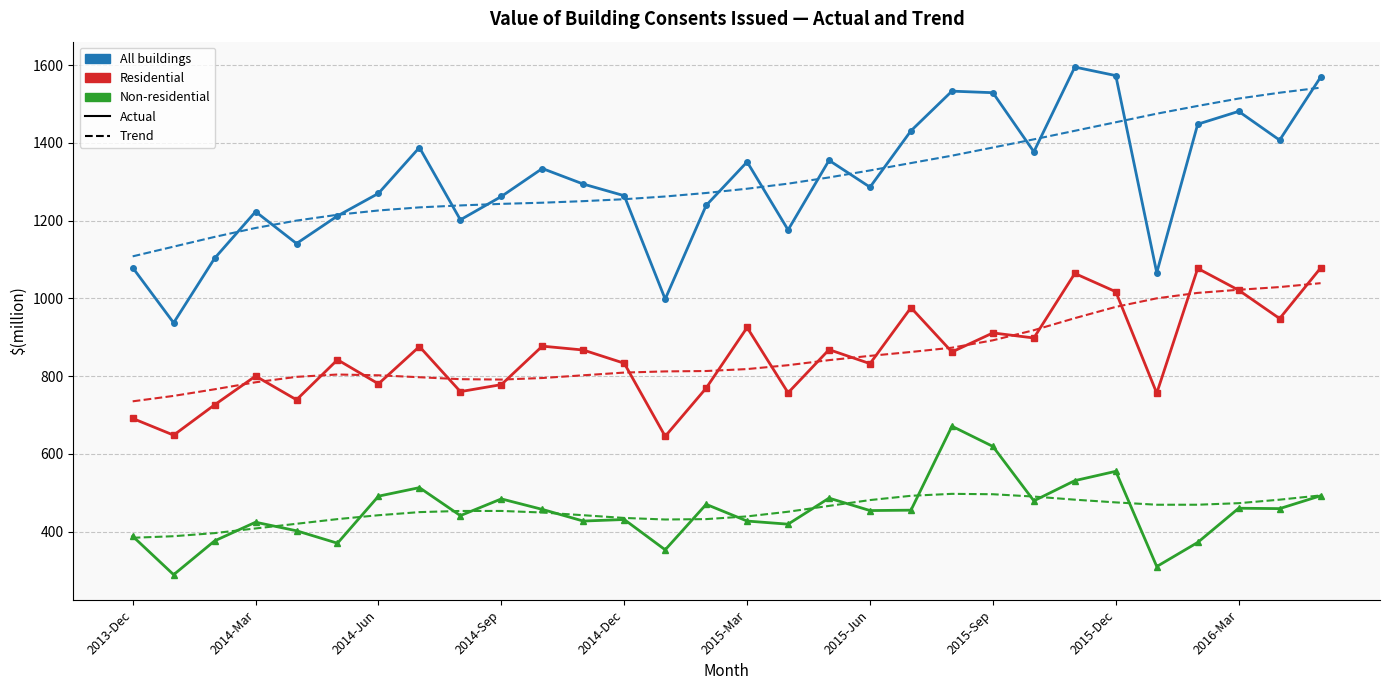

What is the maximum value shown in the chart?

1595